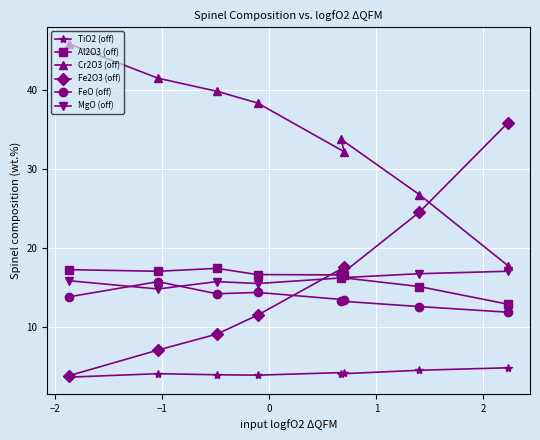

What is the value of the FeO (off) point at the 7th from the left?

12.5